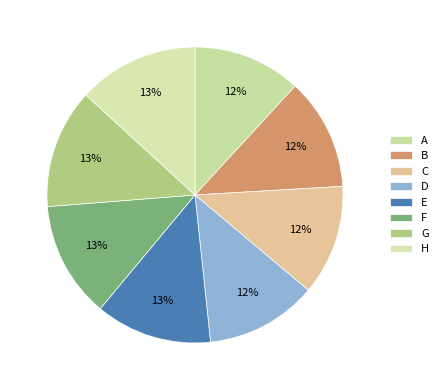

Is it true that H is 6% of the pie?

False